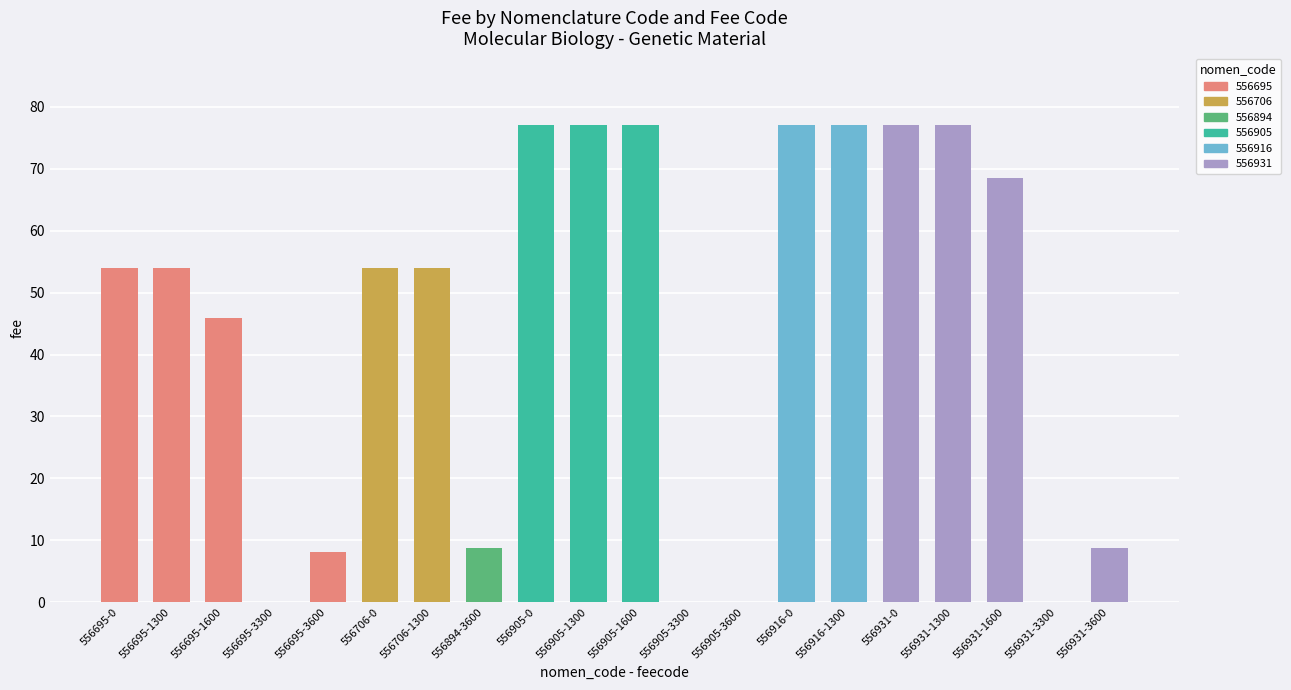

What is the label of the 17th bar from the right?

556695-3300